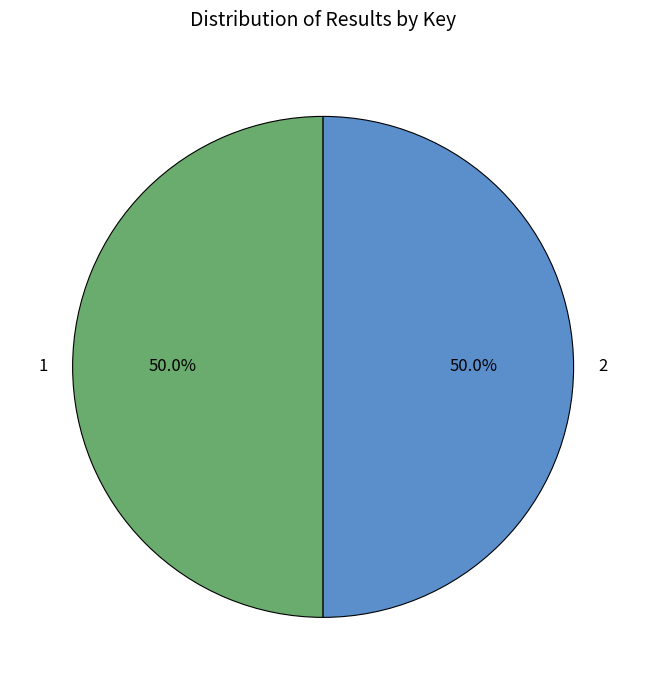

What is the ratio of the value at 1 to the value at 2?

1.0